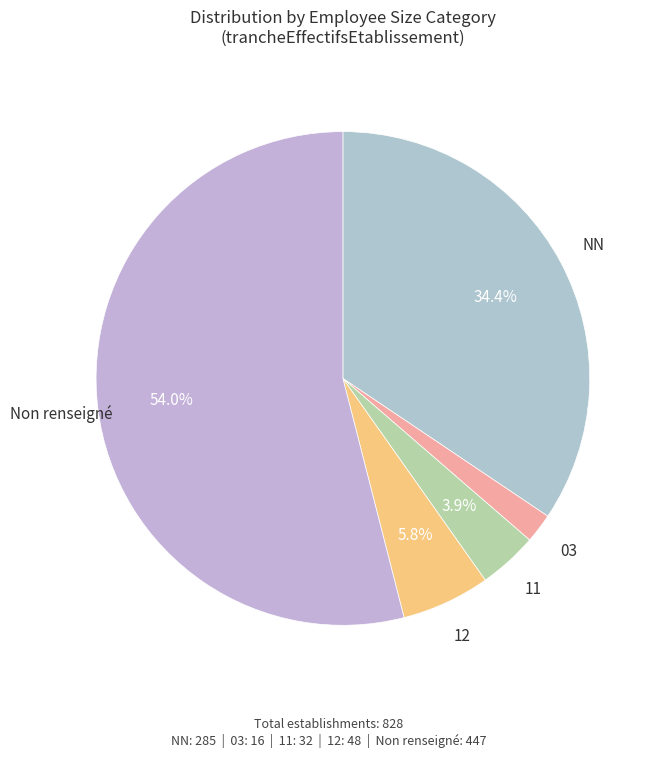

Which has a higher value, 11 or 12?

12